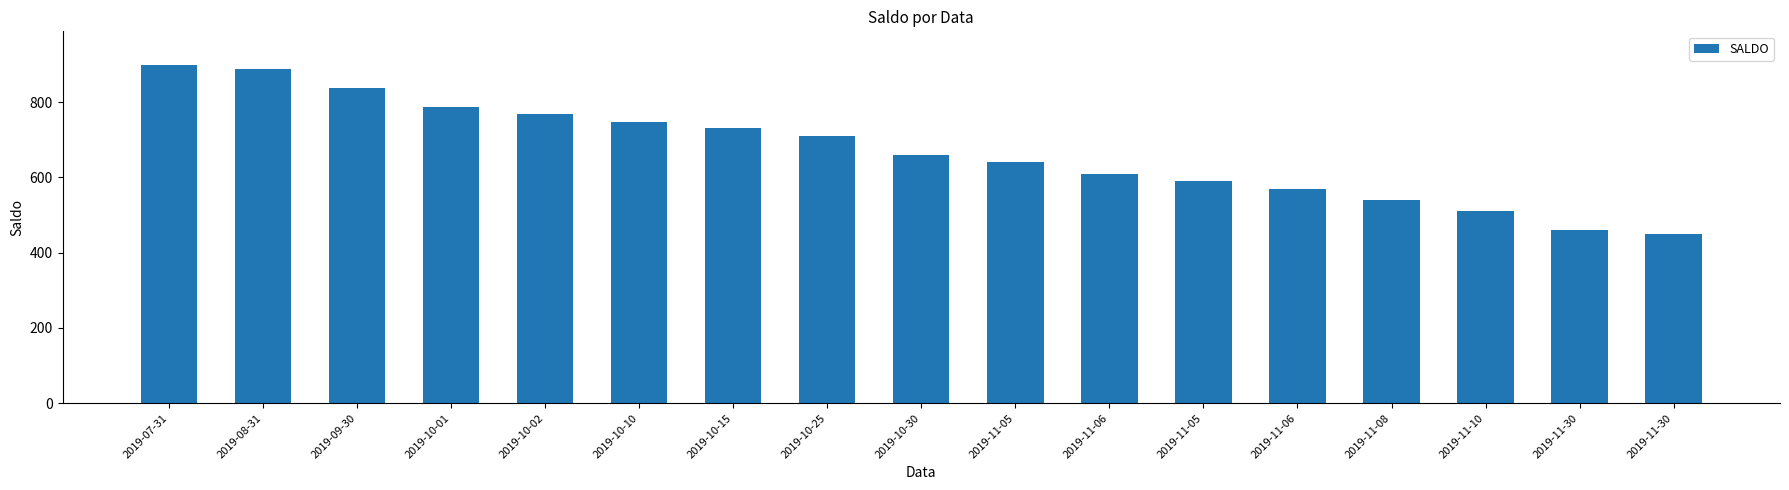

Rank the categories by value from lowest to highest.

2019-11-30, 2019-11-30, 2019-11-10, 2019-11-08, 2019-11-06, 2019-11-05, 2019-11-06, 2019-11-05, 2019-10-30, 2019-10-25, 2019-10-15, 2019-10-10, 2019-10-02, 2019-10-01, 2019-09-30, 2019-08-31, 2019-07-31